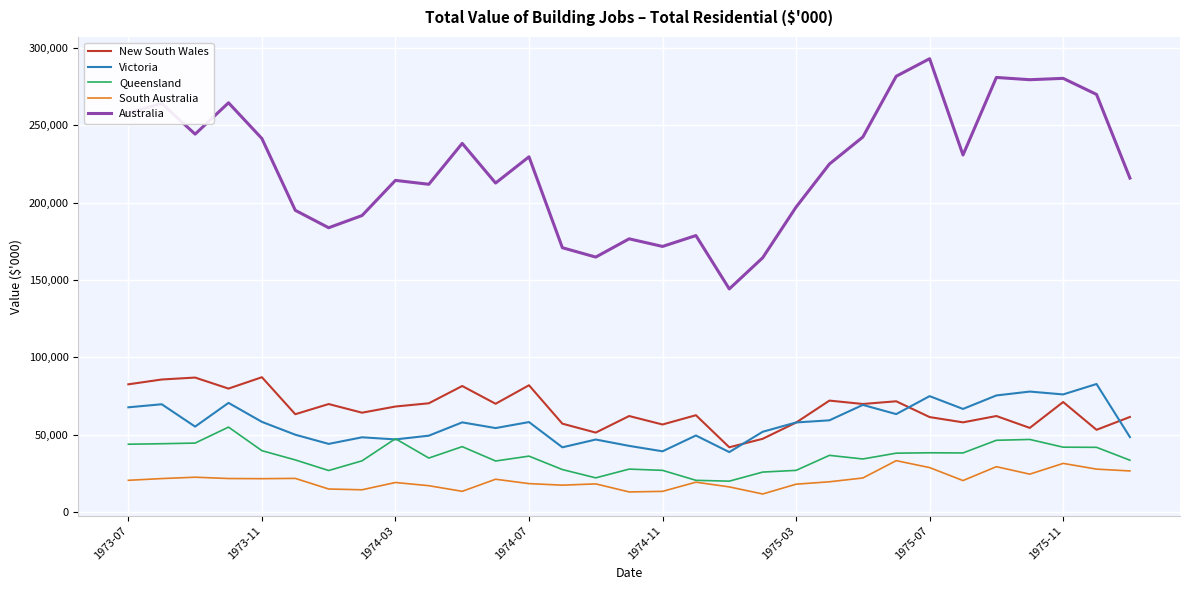

True or false: New South Wales has more than 2 interior local peaks.

True